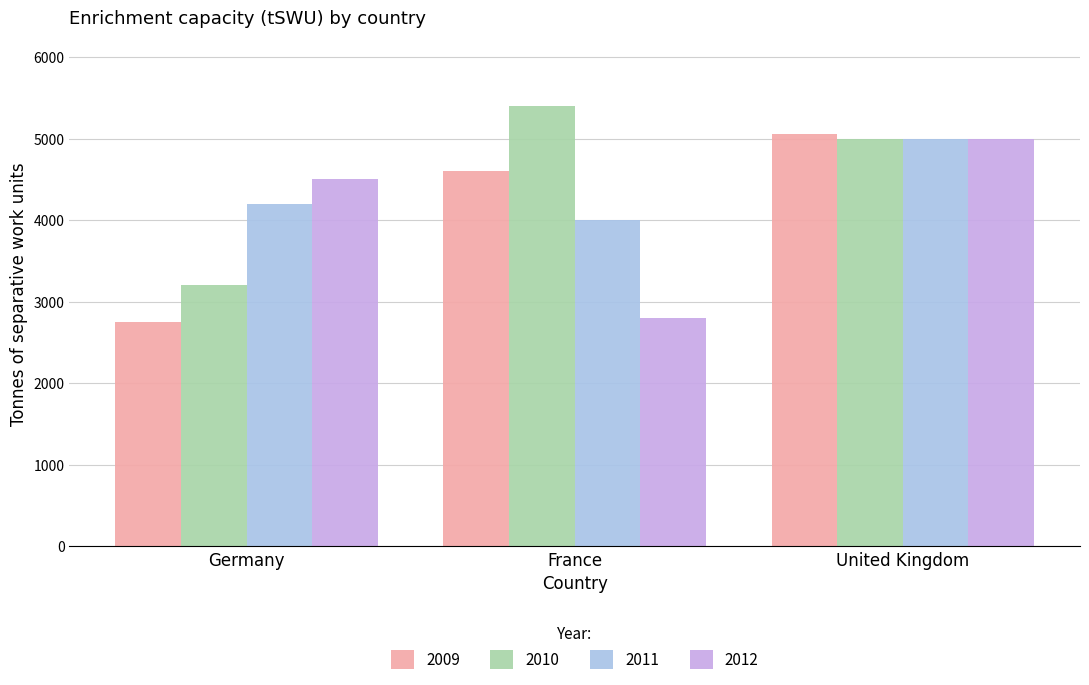

Reading left to right, transcribe all the data shown in this chart.

2009: 2750	4600	5050
2010: 3200	5400	5000
2011: 4200	4000	5000
2012: 4500	2800	5000